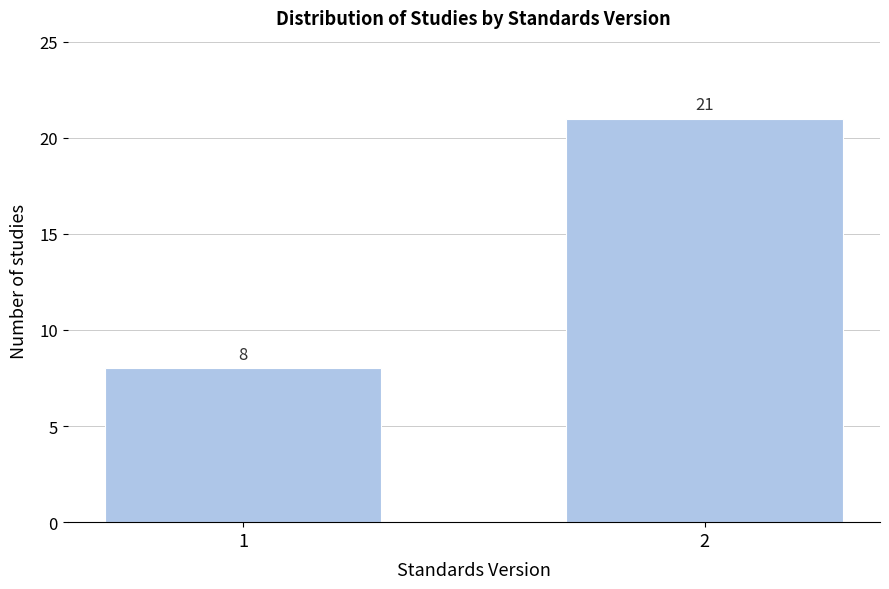

Reading left to right, list all the values displayed in this chart.

8	21